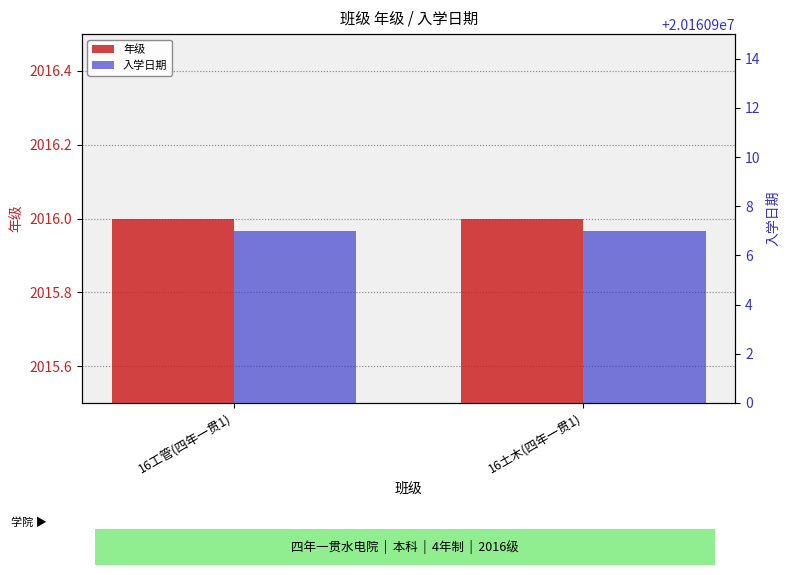

Which series has the largest range (max minus min)?

年级